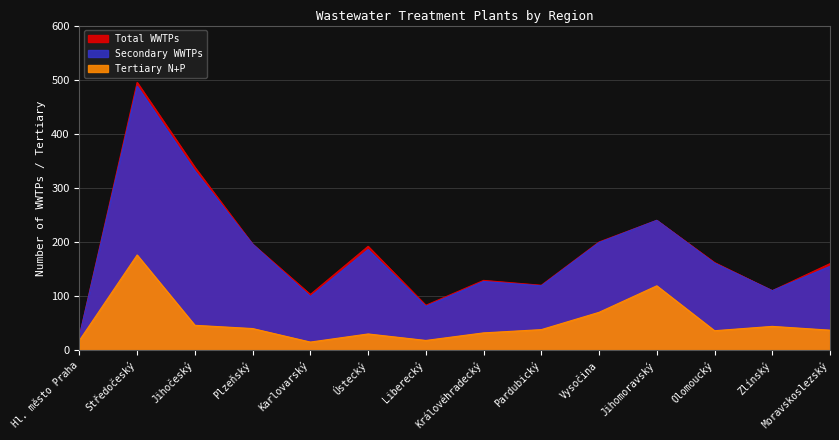

The Total WWTPs series shows 232 at Jihočeský. True or false?

False